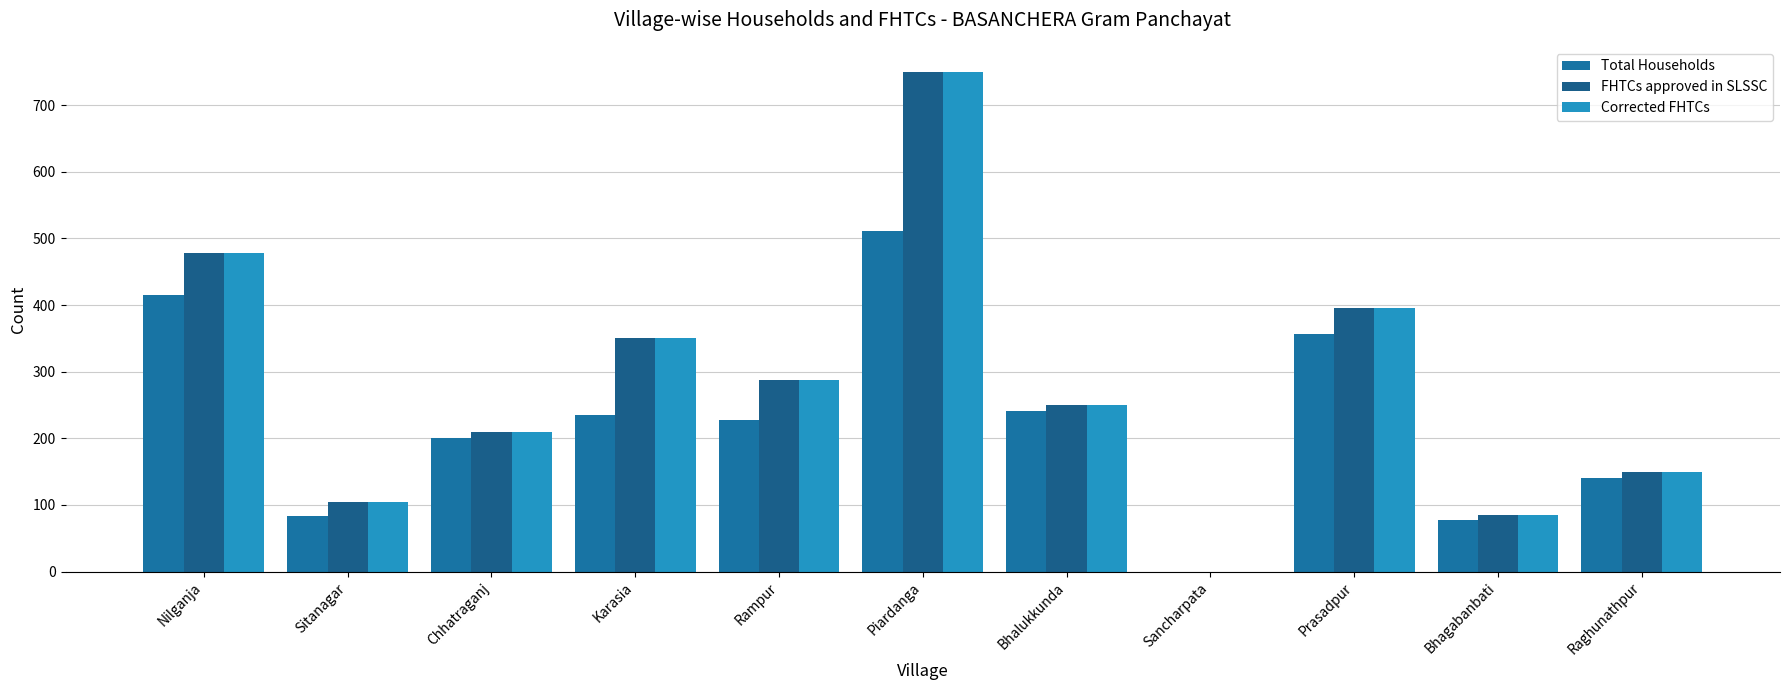

What is the approximate value of Total Households at Raghunathpur?

141